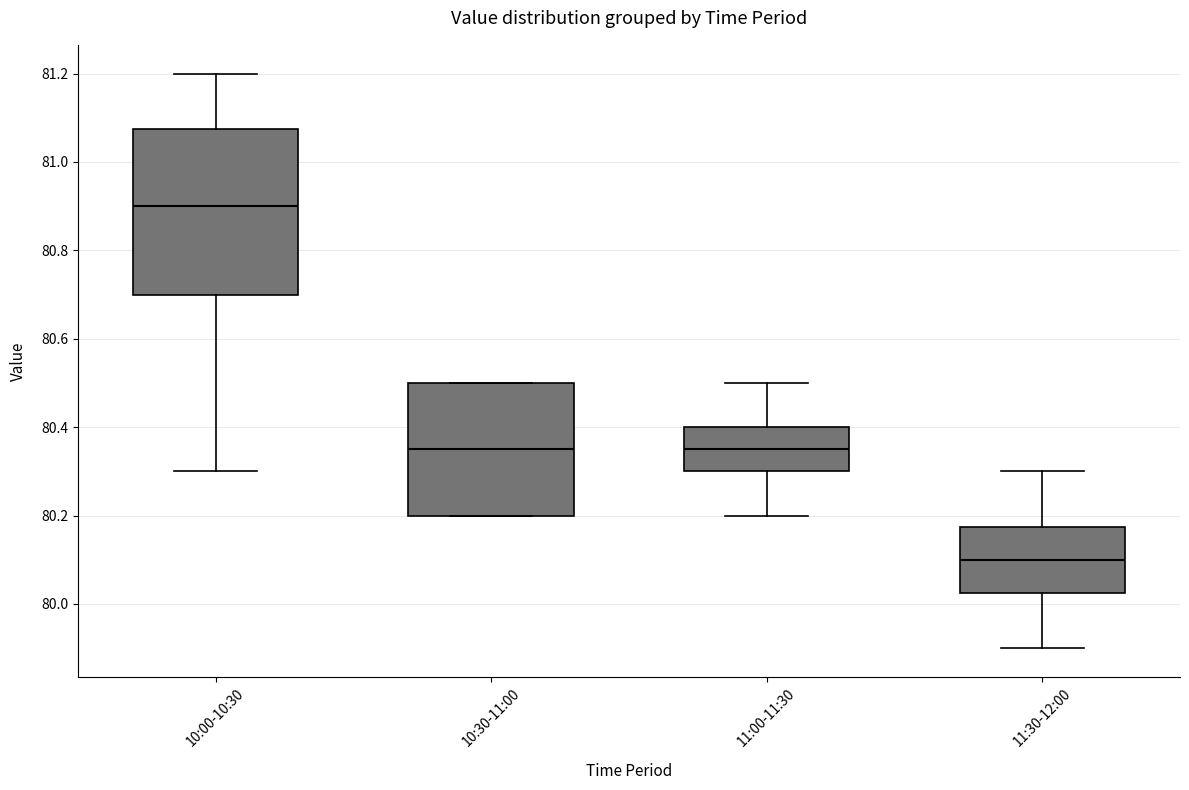

Reading left to right, transcribe this box plot: for each box, give where its median line is, the range the box spans, and where its two whiskers end, as read against the y-axis. The values are not printed on the chart, so give them approximately, as read against the axis.

10:00-10:30: median 80.90, box 80.70 to 81.08, whiskers 80.30 to 81.20
10:30-11:00: median 80.36, box 80.20 to 80.50, whiskers 80.20 to 80.50
11:00-11:30: median 80.36, box 80.30 to 80.40, whiskers 80.20 to 80.50
11:30-12:00: median 80.10, box 80.02 to 80.18, whiskers 79.90 to 80.30